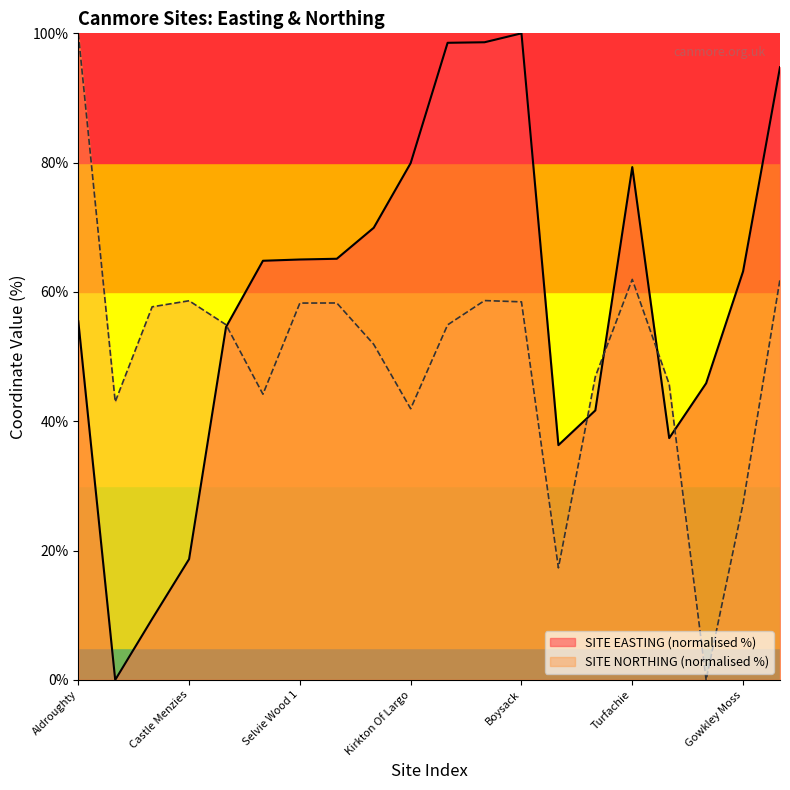

Rank the series by their maximum value, from highest to lowest.

SITE EASTING, SITE NORTHING